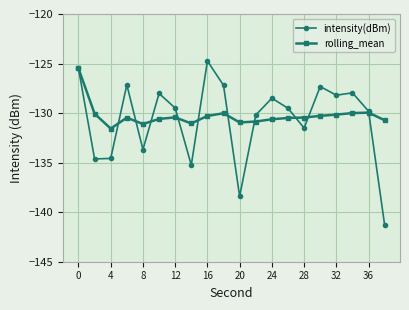

What is the sum of all rolling_mean values?

-2605.5